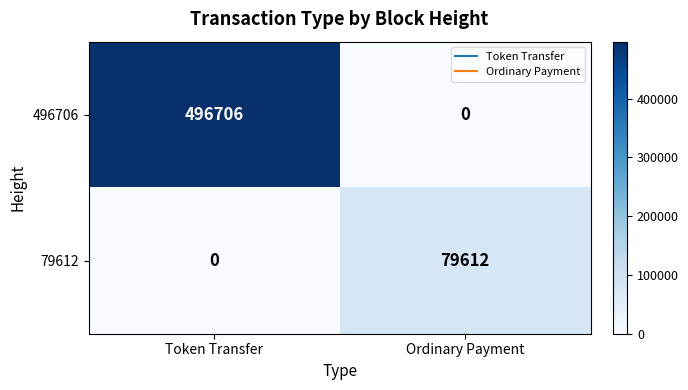

Rank the series at Token Transfer from lowest to highest value.

79612, 496706